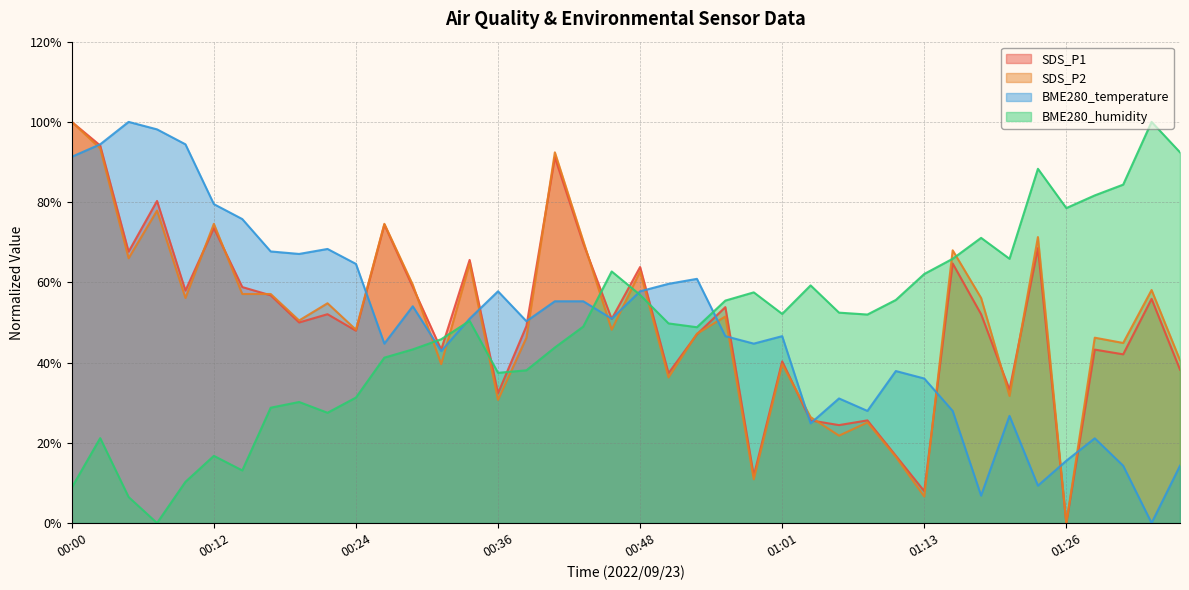

In BME280_humidity, how many points are lower than both neighbors (excluding endpoints)?

9